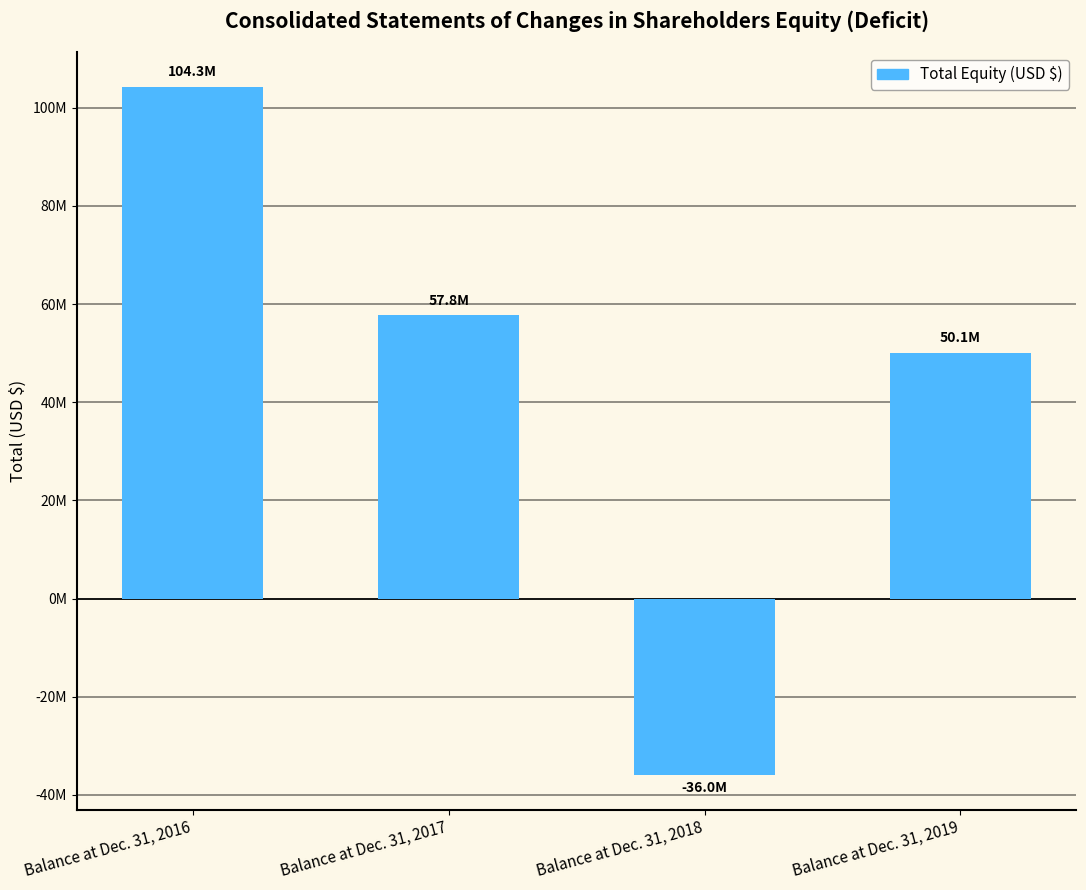

Rank the categories by value from highest to lowest.

Balance at Dec. 31, 2016, Balance at Dec. 31, 2017, Balance at Dec. 31, 2019, Balance at Dec. 31, 2018